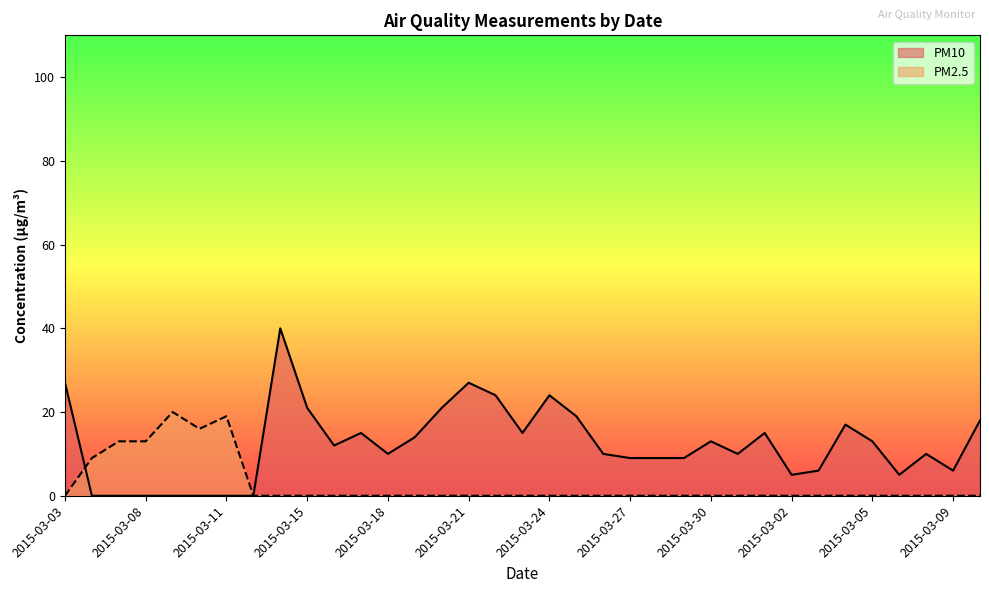

How many times do PM10 and PM2.5 cross each other?

1